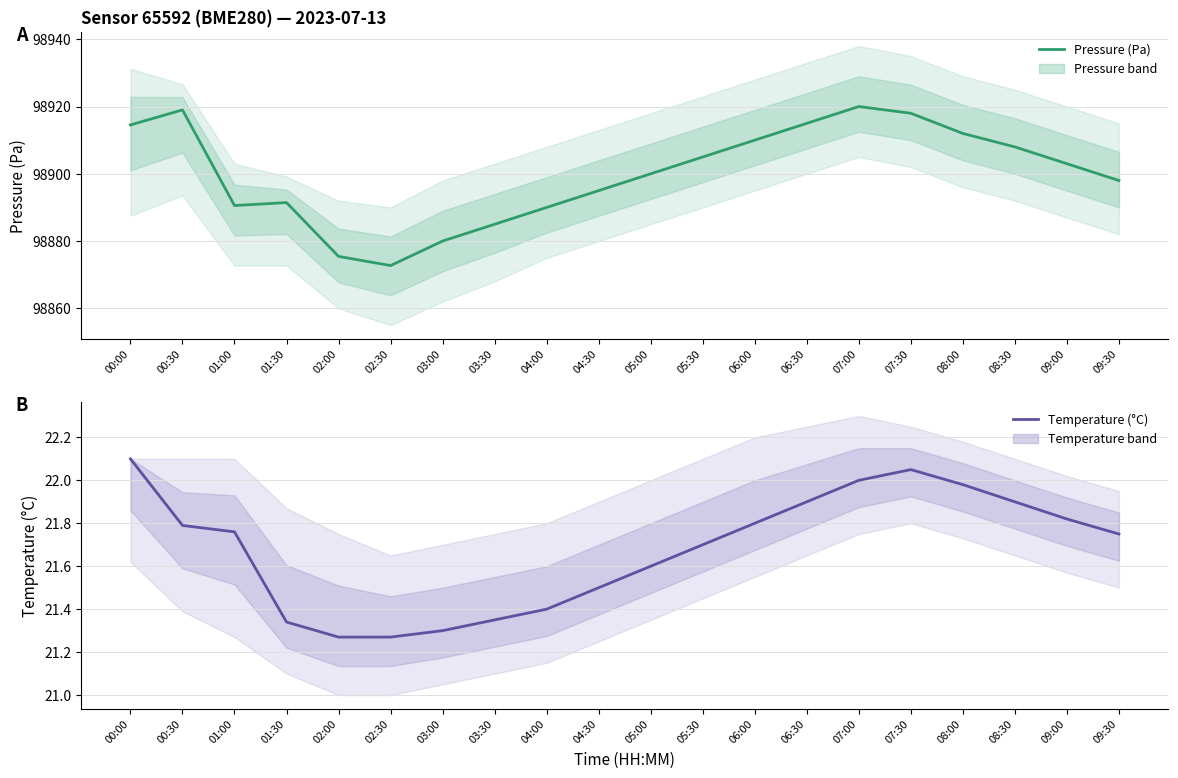

At which category does Pressure (Pa) reach its first local valley?

01:00